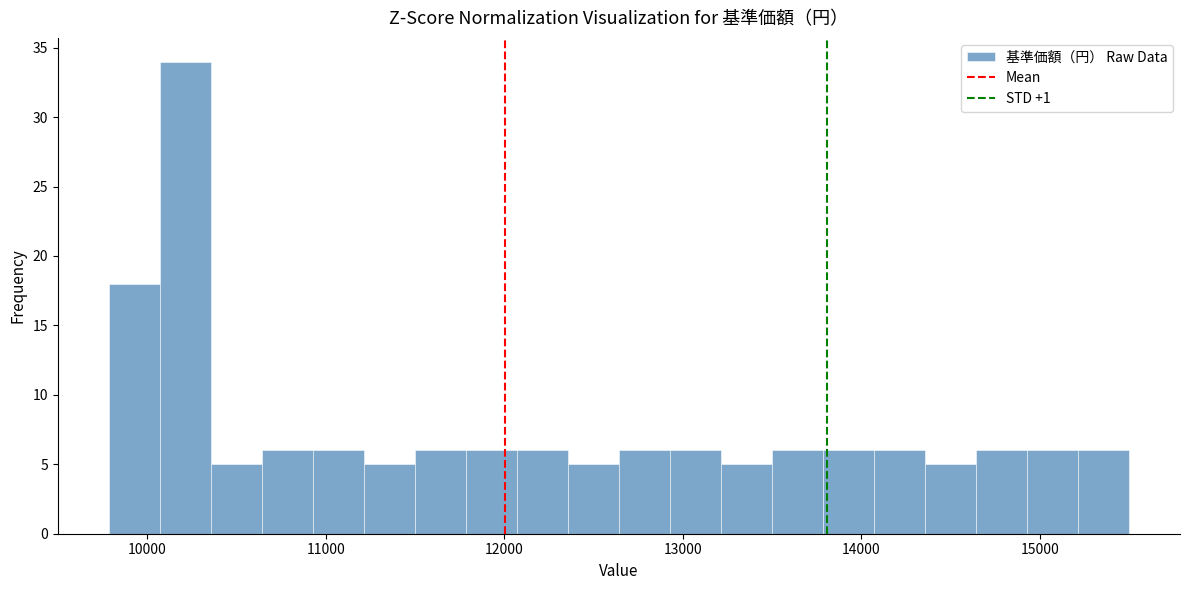

Around what value on the x-axis is the tallest bar? Give the approximate position of its centre, as read against the axis.

10200